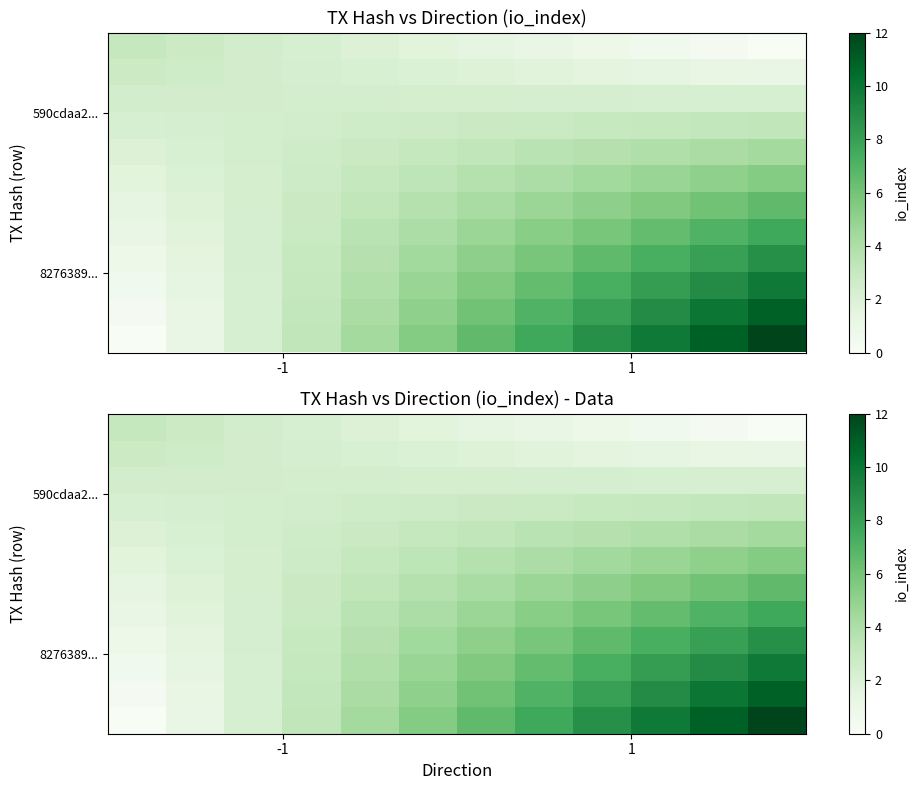

What is the greatest value displayed?

12.0